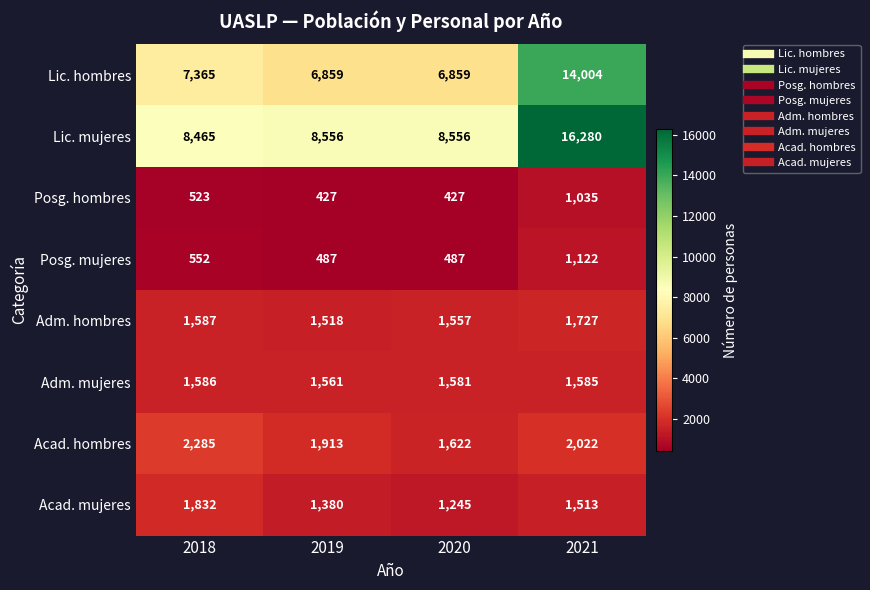

What is the maximum value for Posg. hombres?

1035